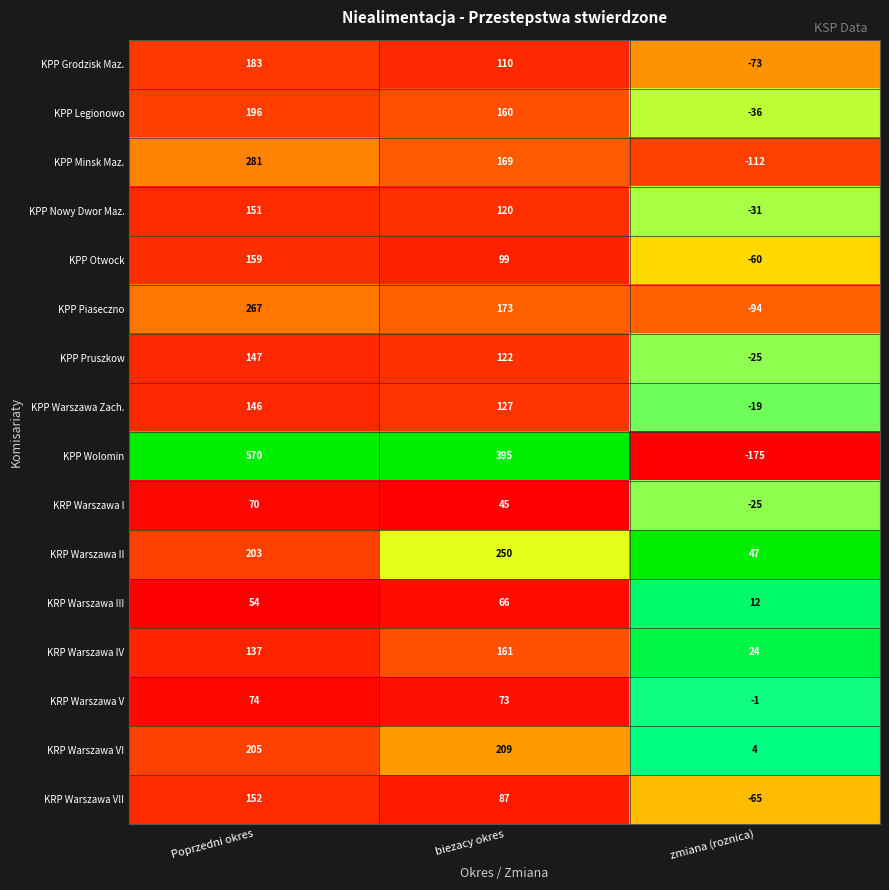

What is the sum of the KPP Grodzisk Maz. values at Poprzedni okres and biezacy okres?

293